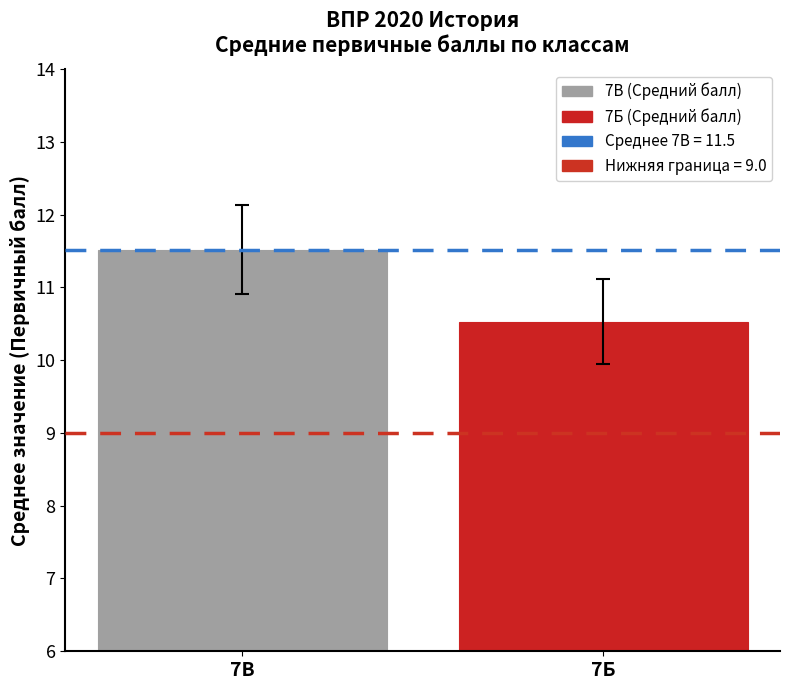

What is the greatest value displayed?

11.5